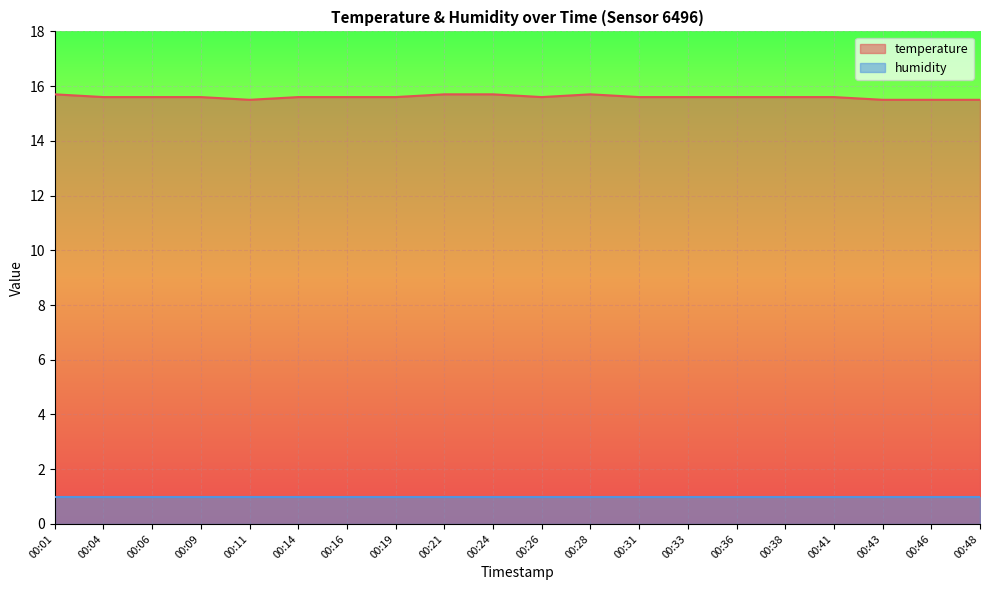

Rank the categories by value from lowest to highest.

00:11, 00:43, 00:46, 00:48, 00:04, 00:06, 00:09, 00:14, 00:16, 00:19, 00:26, 00:31, 00:33, 00:36, 00:38, 00:41, 00:01, 00:21, 00:24, 00:28